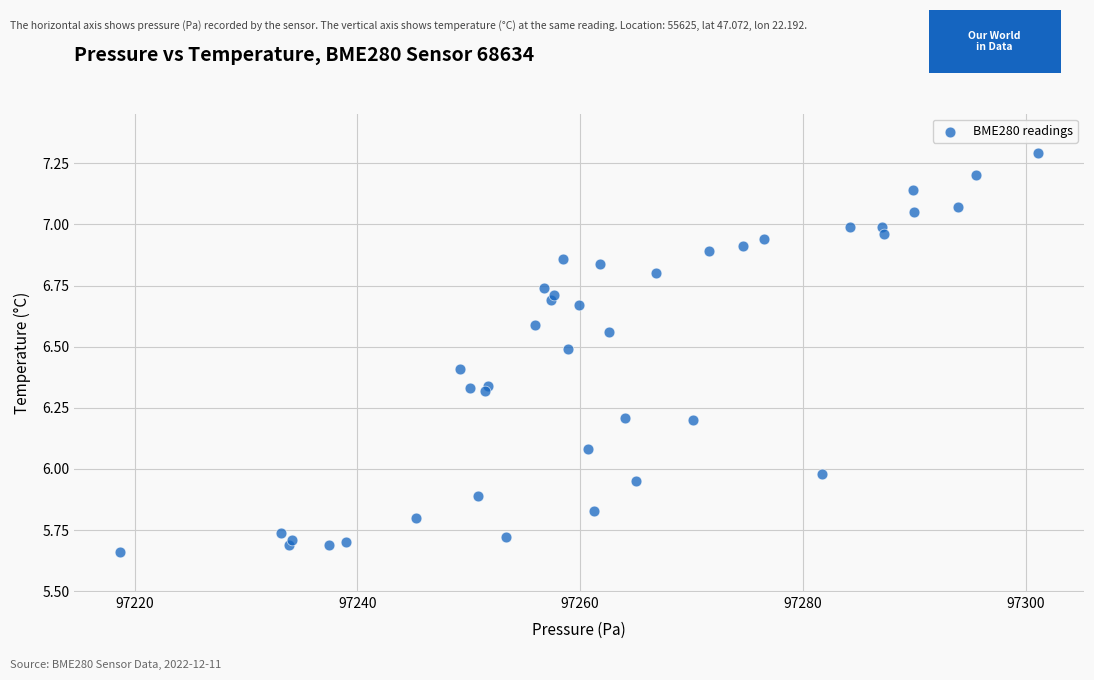

What is the range of X values (max minus min)?

82.4